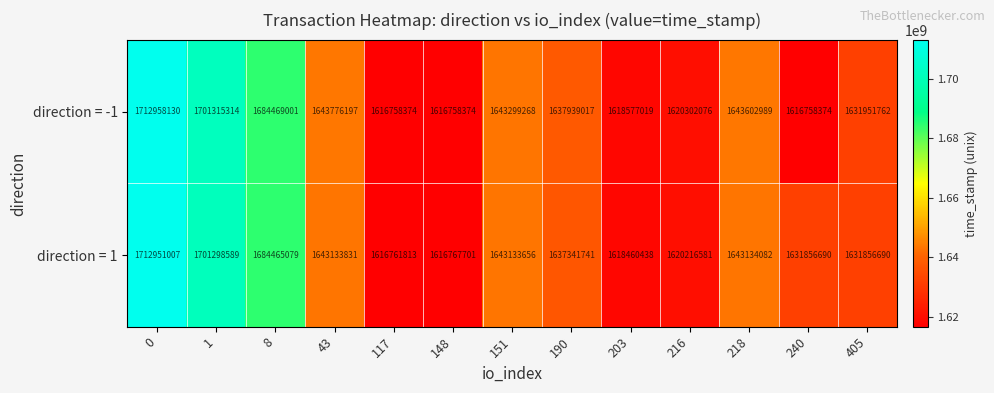

How many categories are shown in the chart?

13